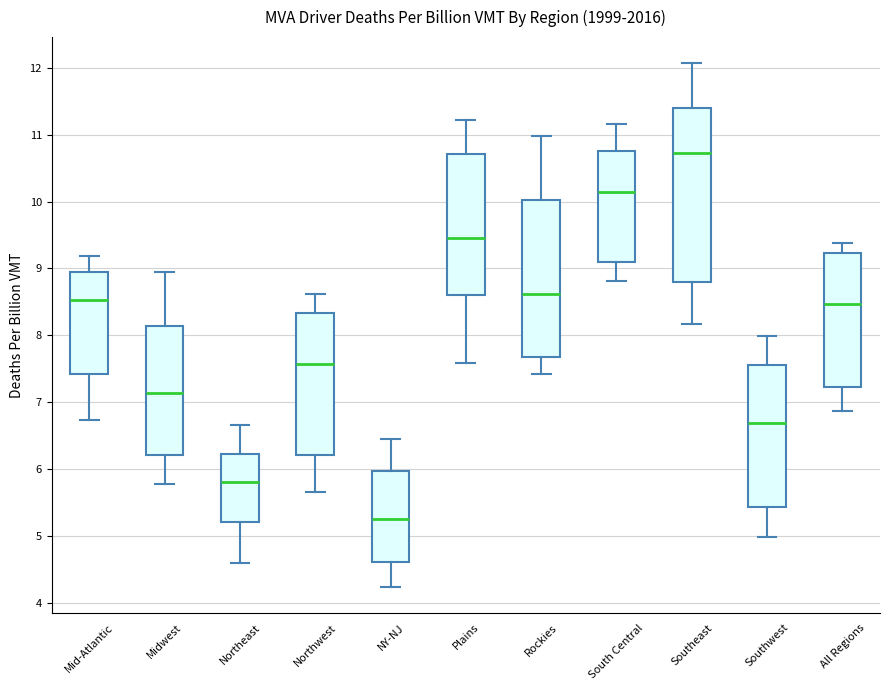

Reading left to right, transcribe this box plot: for each box, give where its median line is, the range the box spans, and where its two whiskers end, as read against the y-axis. The values are not printed on the chart, so give them approximately, as read against the axis.

Mid-Atlantic: median 8.5, box 7.4 to 8.9, whiskers 6.7 to 9.2
Midwest: median 7.1, box 6.2 to 8.1, whiskers 5.8 to 8.9
Northeast: median 5.8, box 5.2 to 6.2, whiskers 4.6 to 6.7
Northwest: median 7.6, box 6.2 to 8.3, whiskers 5.7 to 8.6
NY-NJ: median 5.2, box 4.6 to 6.0, whiskers 4.2 to 6.5
Plains: median 9.5, box 8.6 to 10.7, whiskers 7.6 to 11.2
Rockies: median 8.6, box 7.7 to 10.0, whiskers 7.4 to 11.0
South Central: median 10.1, box 9.1 to 10.8, whiskers 8.8 to 11.2
Southeast: median 10.7, box 8.8 to 11.4, whiskers 8.2 to 12.1
Southwest: median 6.7, box 5.4 to 7.6, whiskers 5.0 to 8.0
All Regions: median 8.5, box 7.2 to 9.2, whiskers 6.9 to 9.4